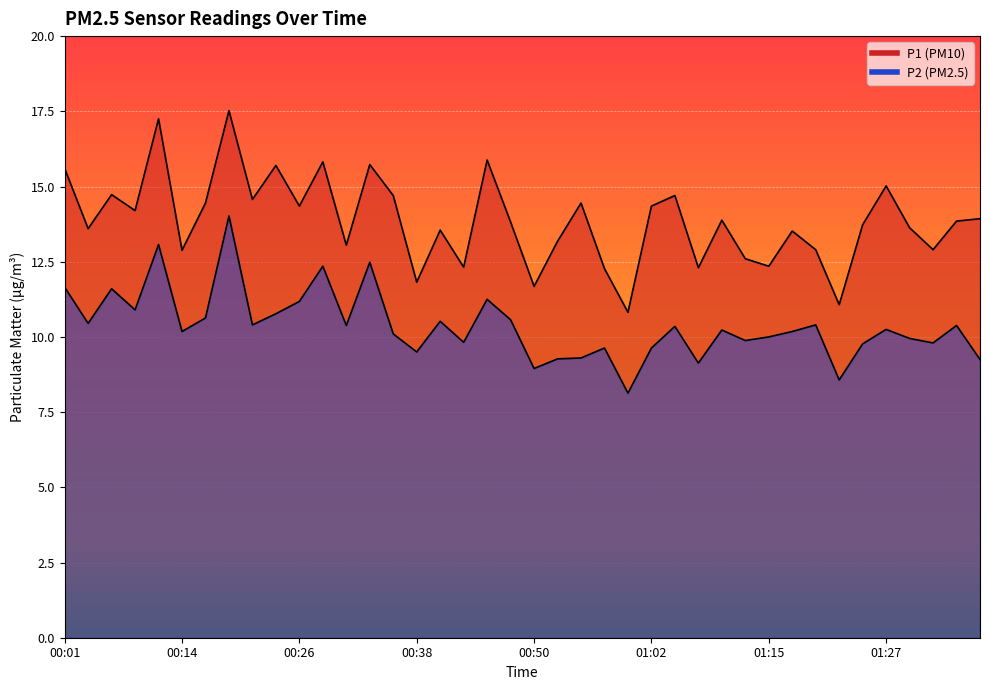

List the series in order of their overall mean, highest first.

P1, P2